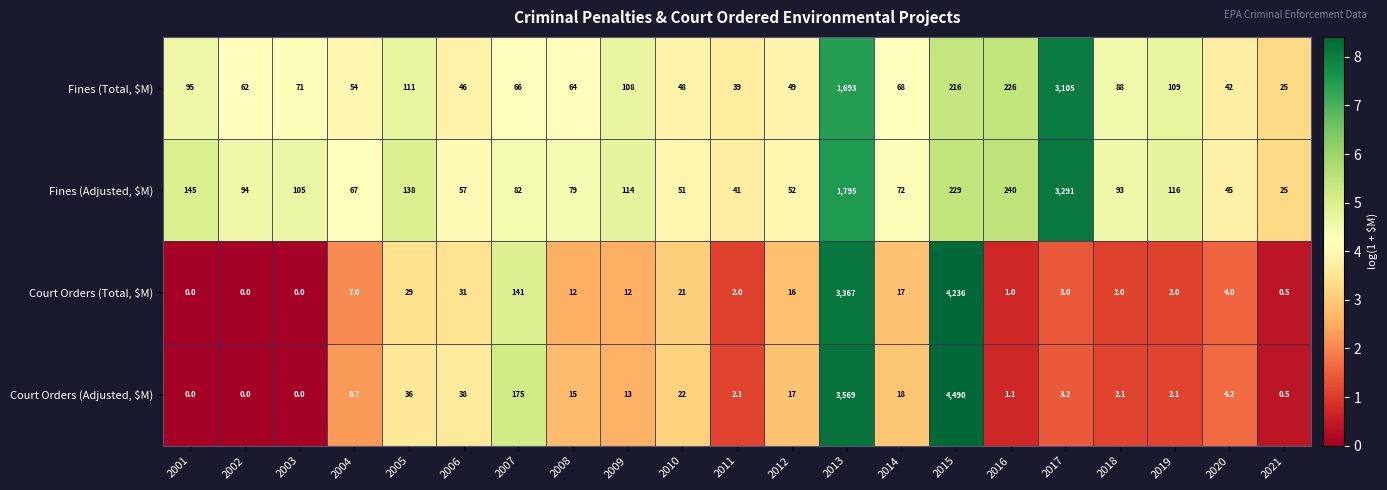

What is the average value of the Court Orders (Adjusted, $M) series?

400.8